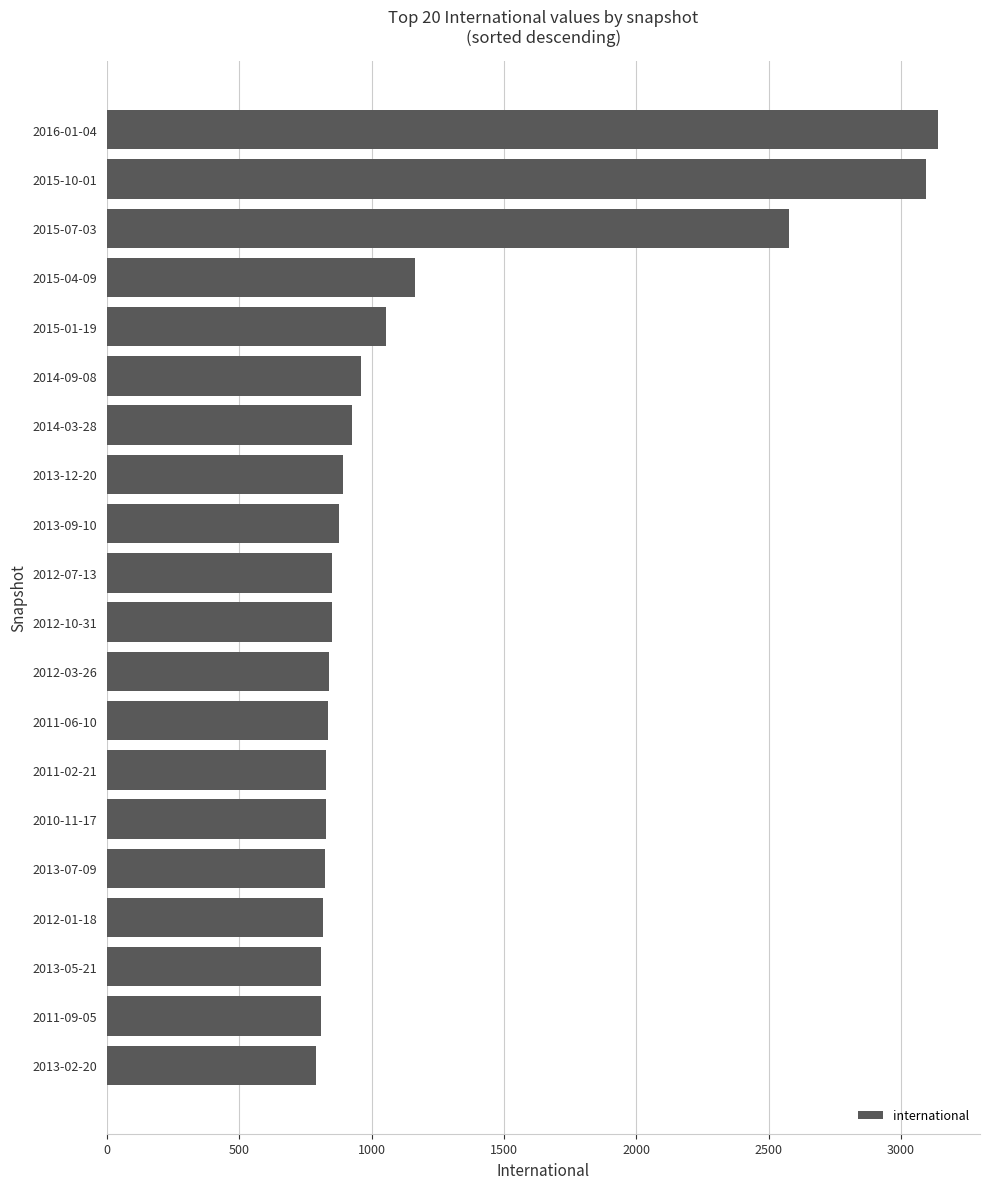

Is it true that the value at 2015-01-19 is 322?

False